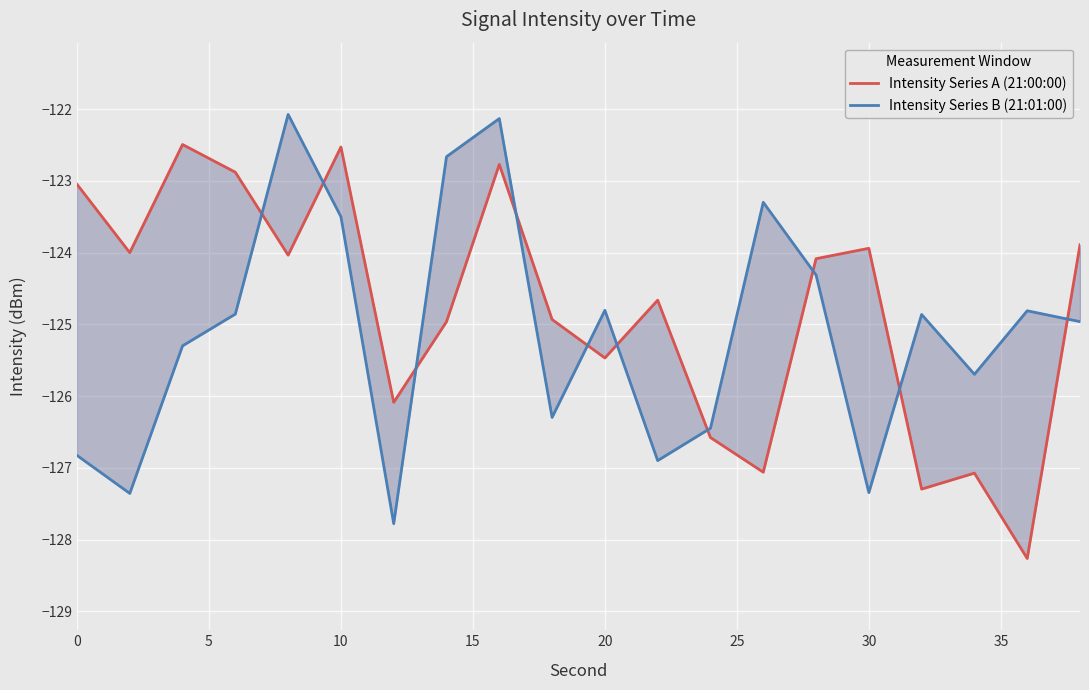

At which category is the sum across all series the highest?

40